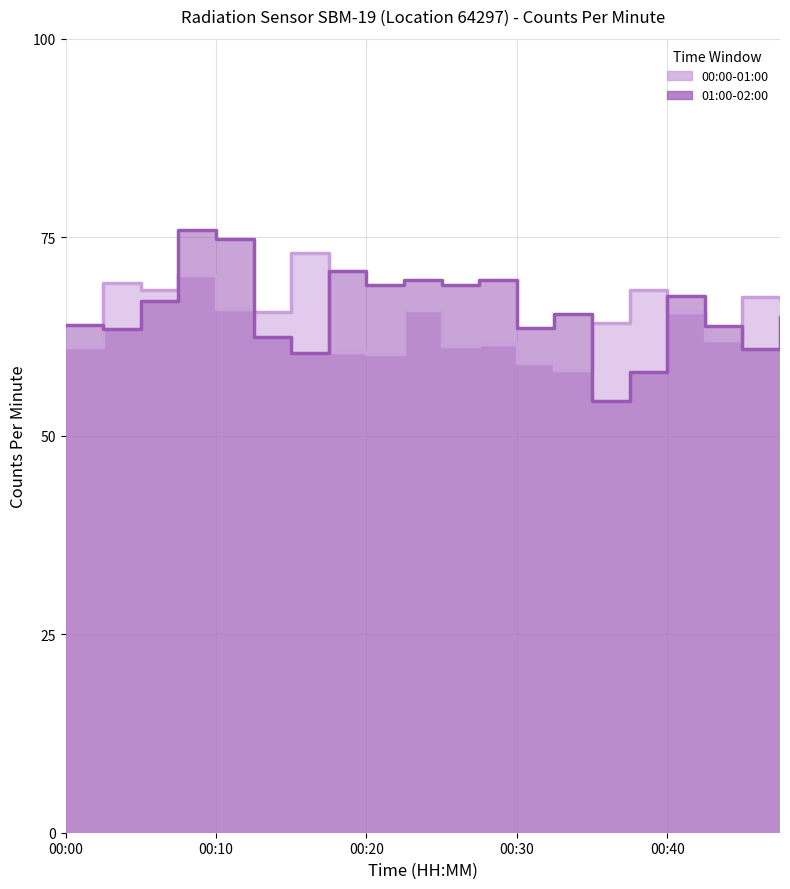

What is the value of the 00:00-01:00 point at the 8th from the left?

60.6